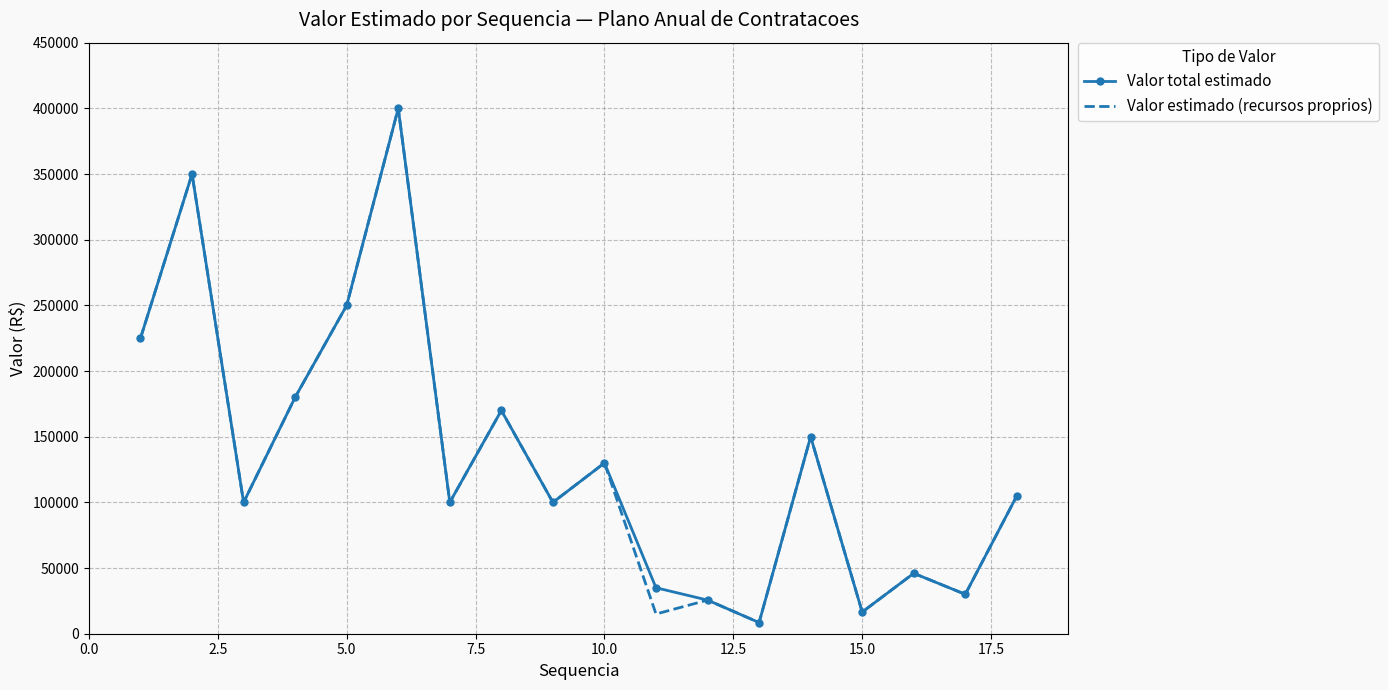

What is the maximum value shown in the chart?

400000